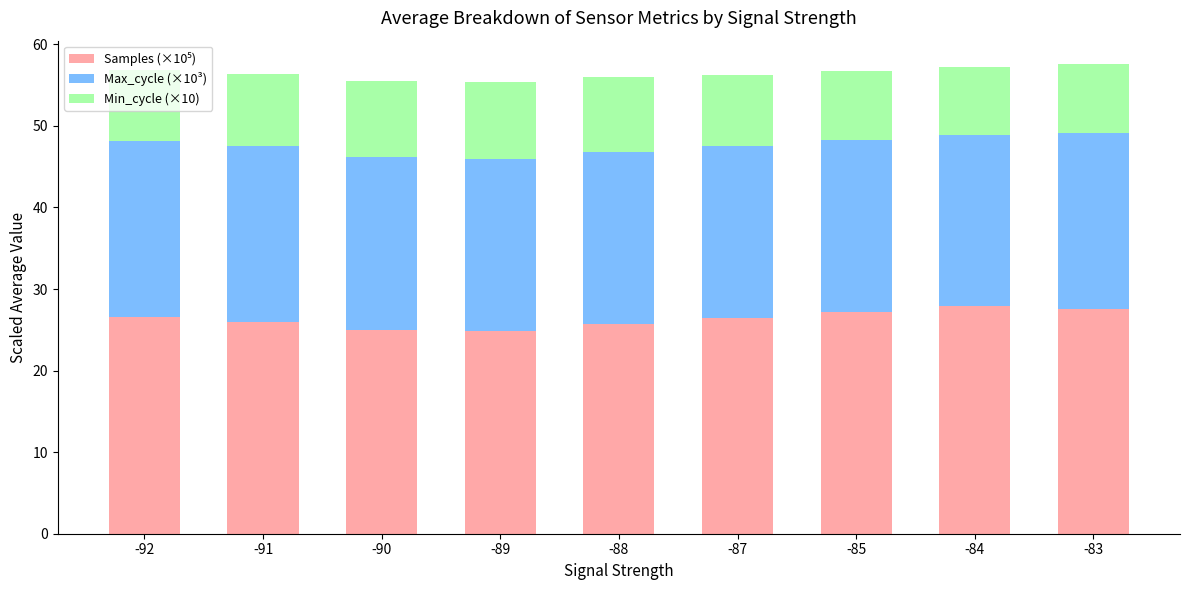

What is the total value across all series at -84?

57.2